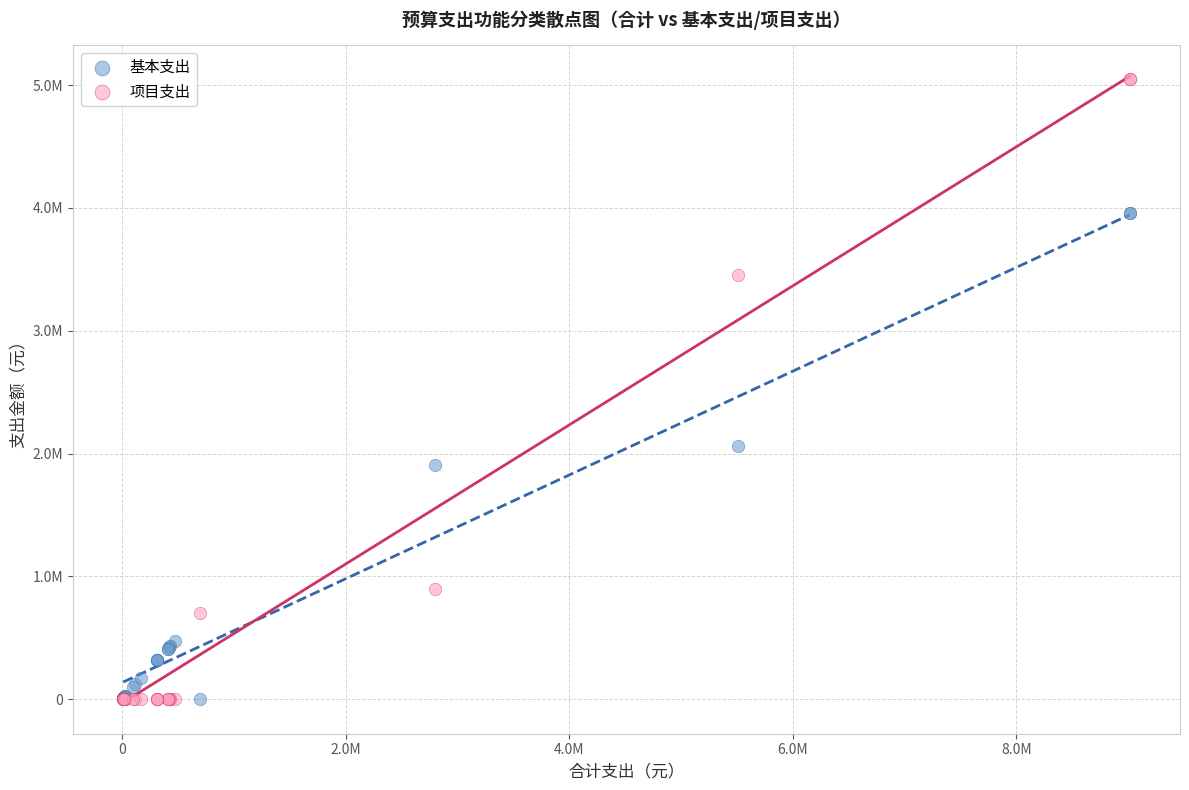

Which series contains the highest Y value?

项目支出